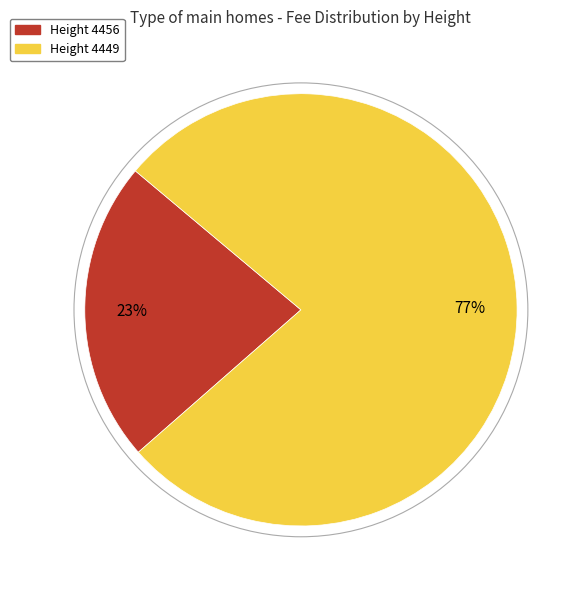

To the nearest percent, what is the average slice percentage?

50%